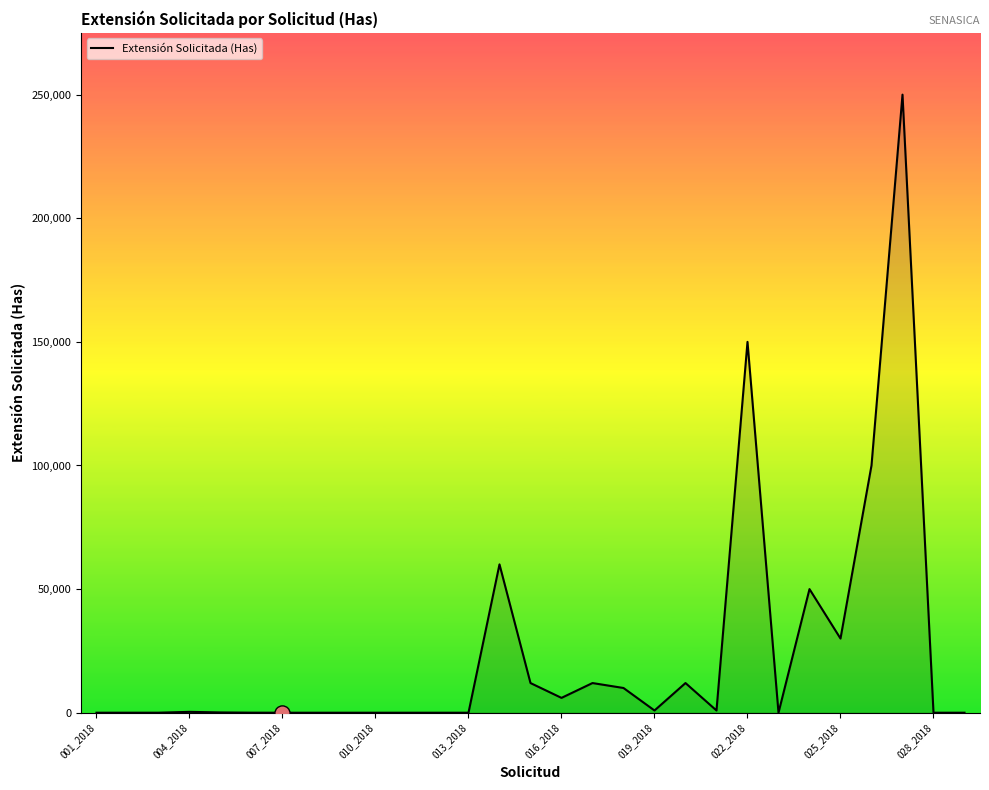

What is the greatest value displayed?

250000.0